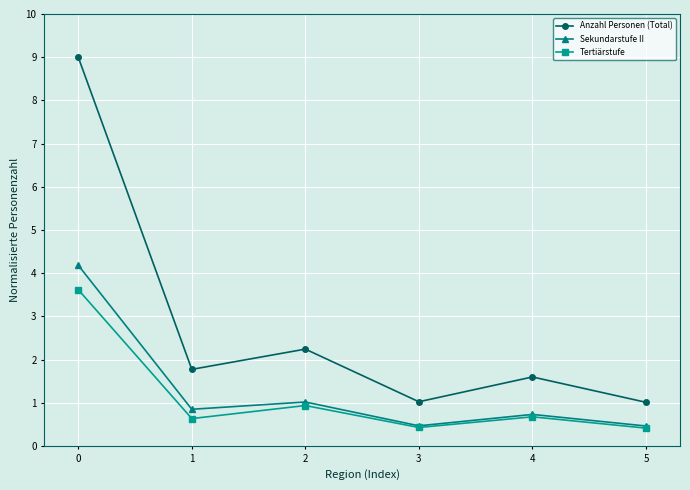

Is the value of Tertiärstufe at 3 greater than the value of Sekundarstufe II at 2?

No